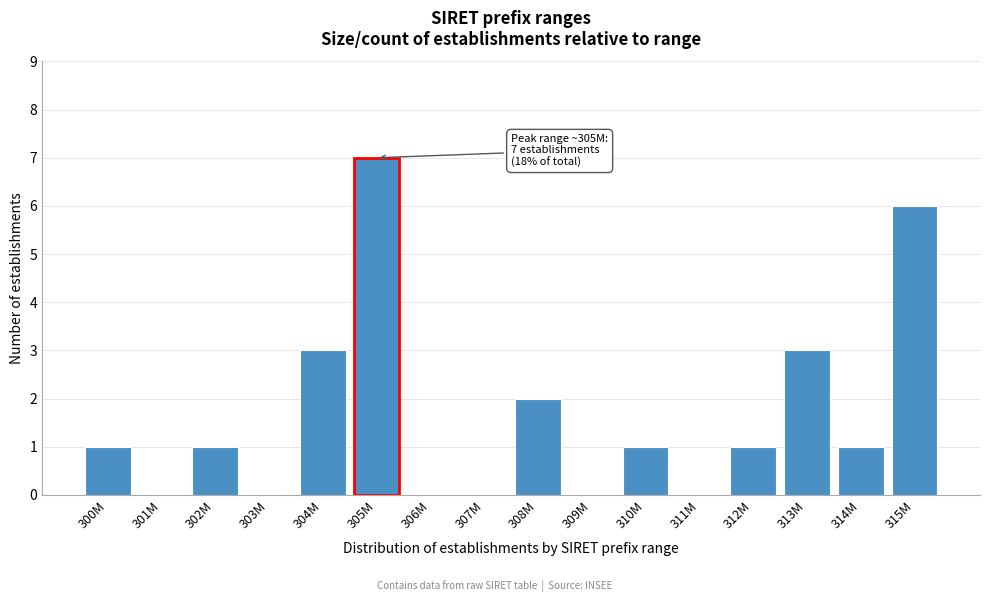

Reading left to right, what are all the values shown in this chart?

300M=1	301M=0	302M=1	303M=0	304M=3	305M=7	306M=0	307M=0	308M=2	309M=0	310M=1	311M=0	312M=1	313M=3	314M=1	315M=6